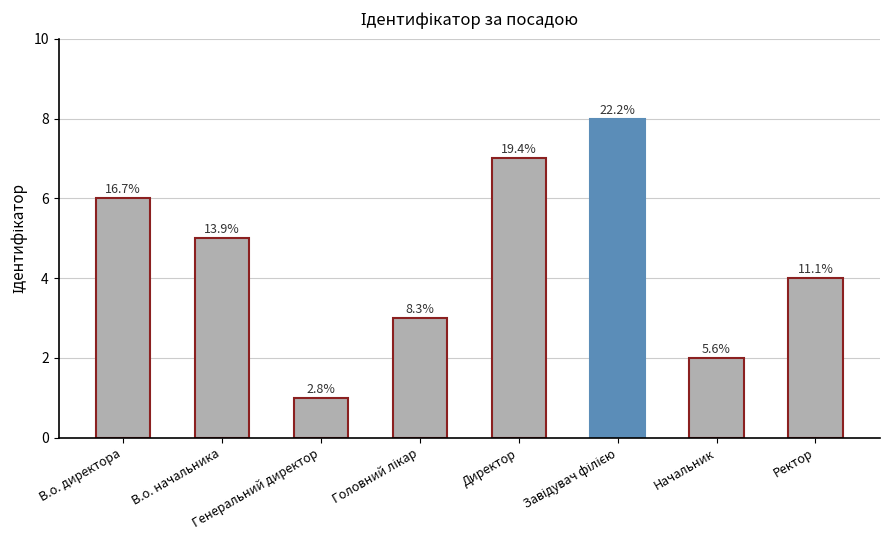

Does the chart contain any negative values?

No